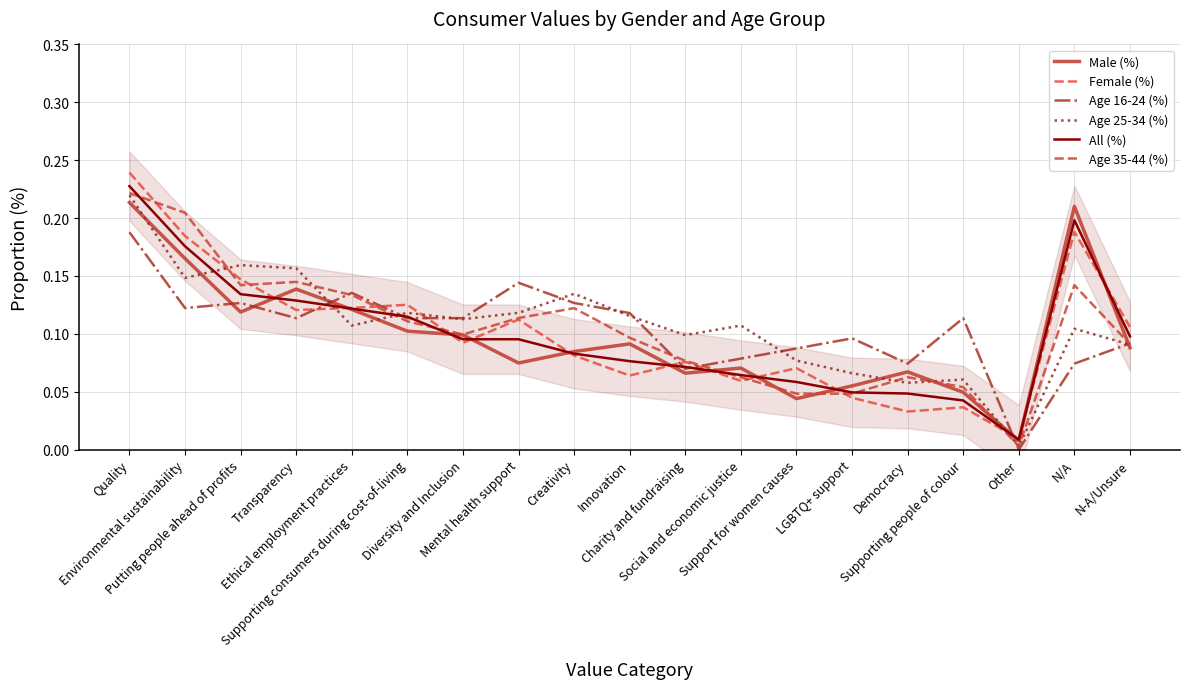

How many times do Age 35-44 (%) and Age 25-34 (%) cross each other?

6